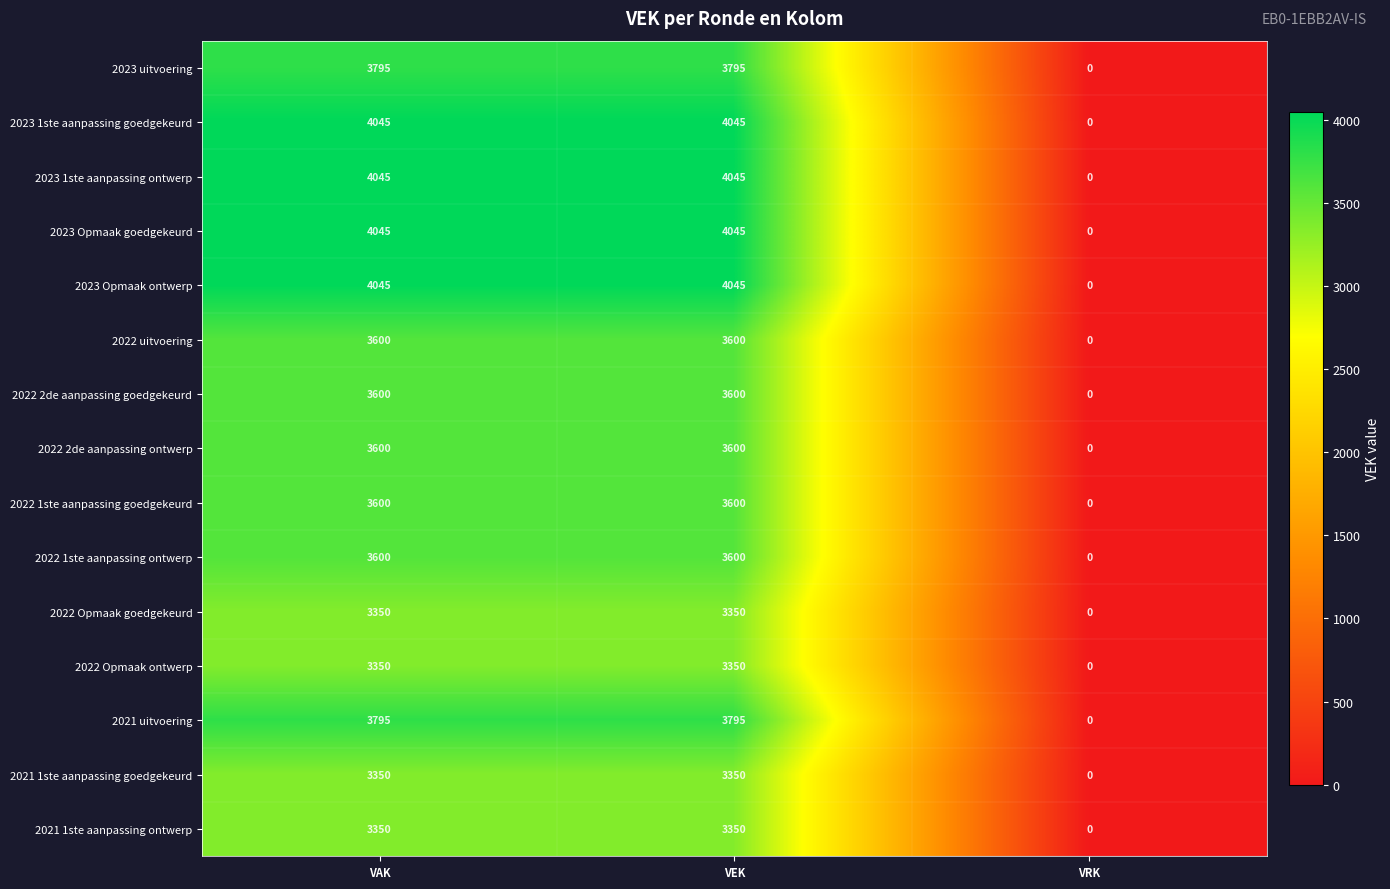

What is the spread (max minus min) of values at VAK?

695